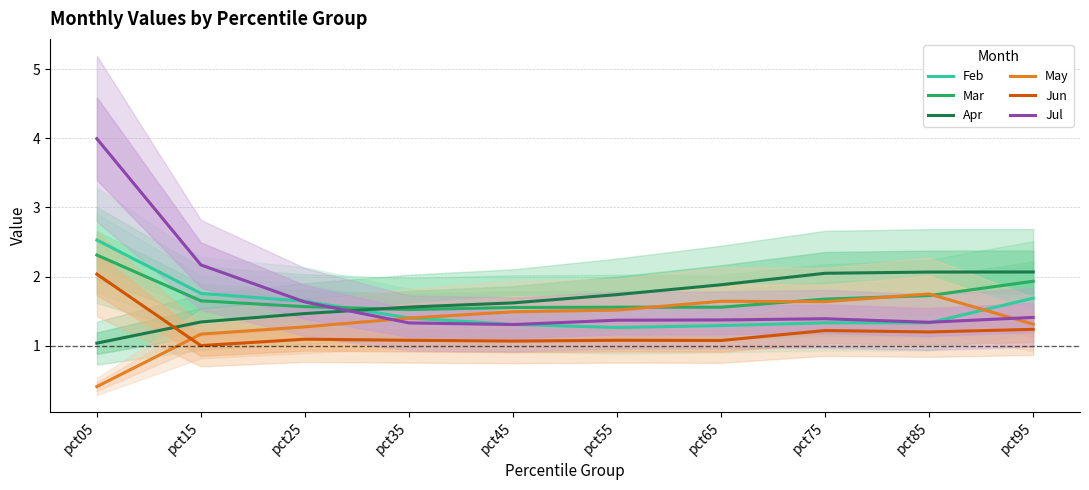

What is the maximum value for May?

1.7